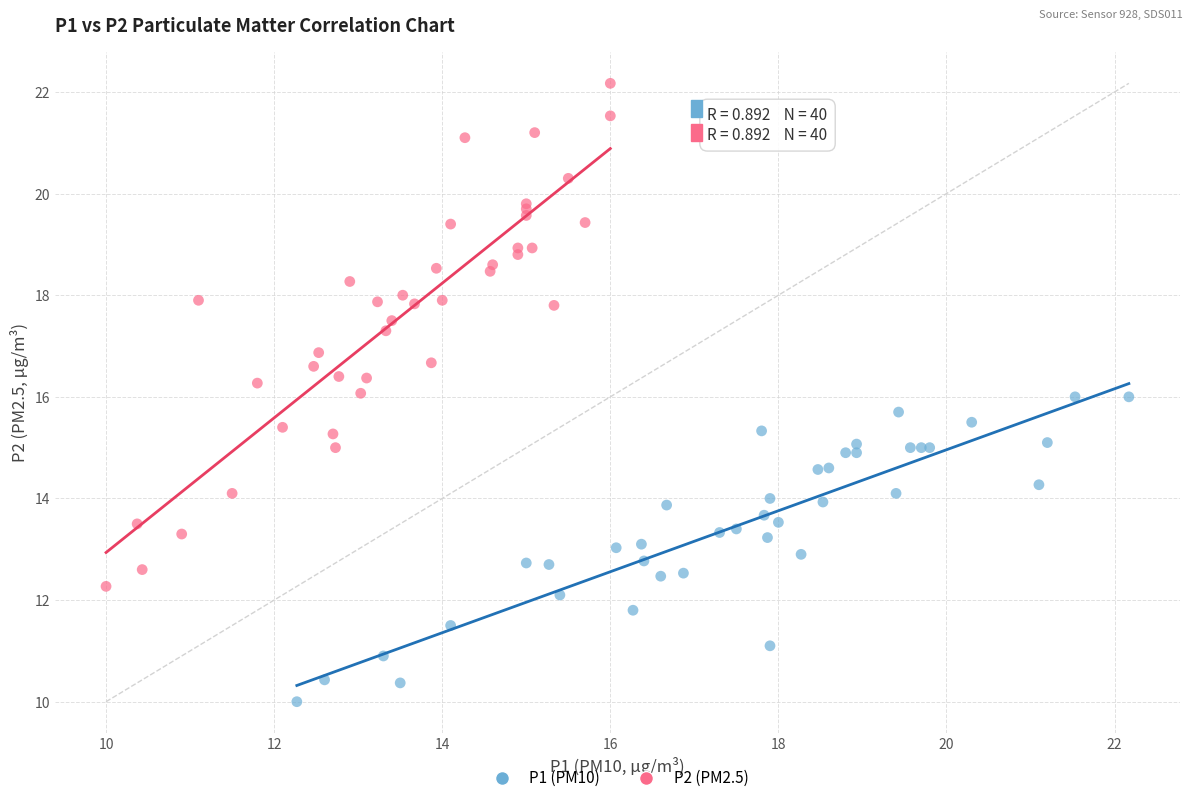

Which series reaches the minimum Y coordinate?

P1 (PM10)